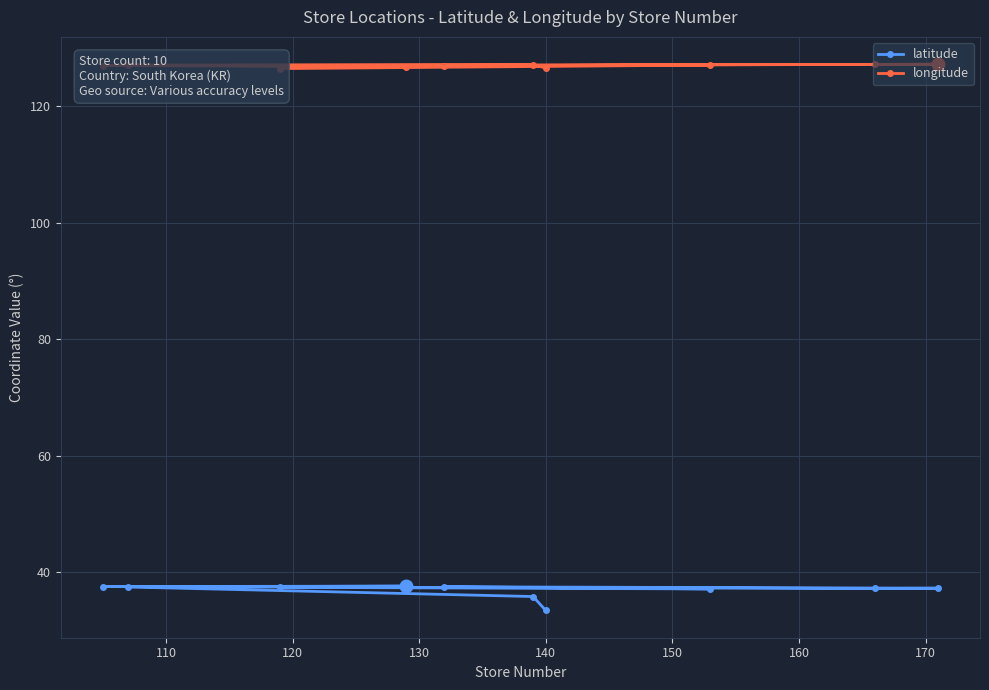

Which series has the largest total across all categories?

longitude